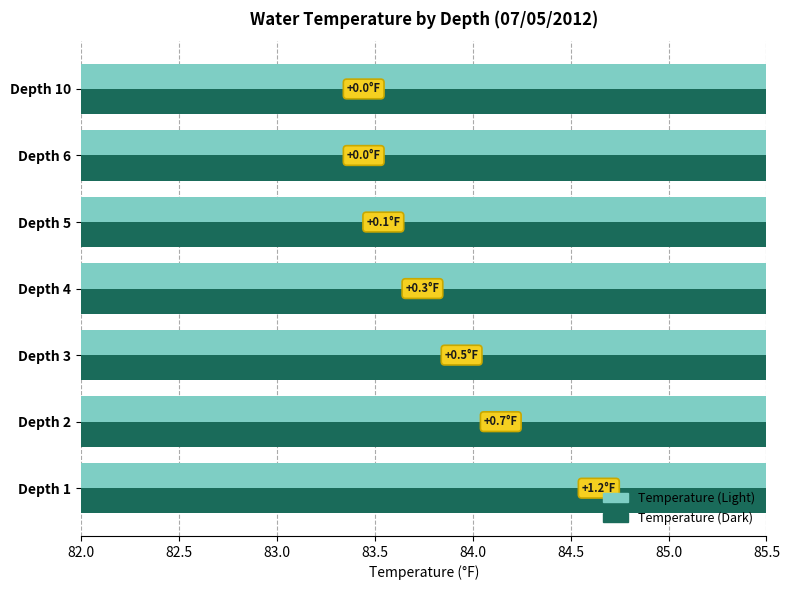

How many Temperature (Light) values are between 83 and 84?

6